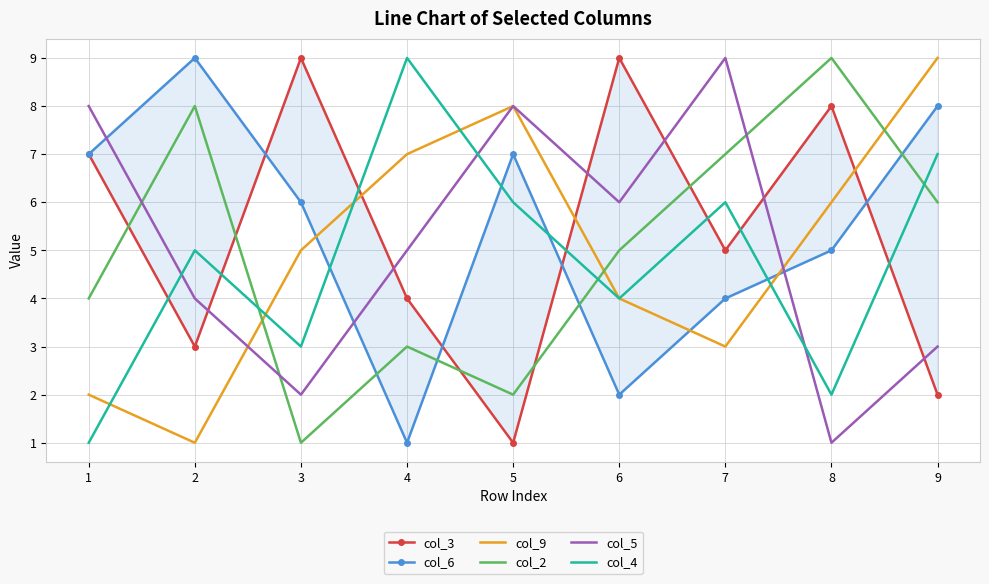

How many lines are shown in the chart?

6